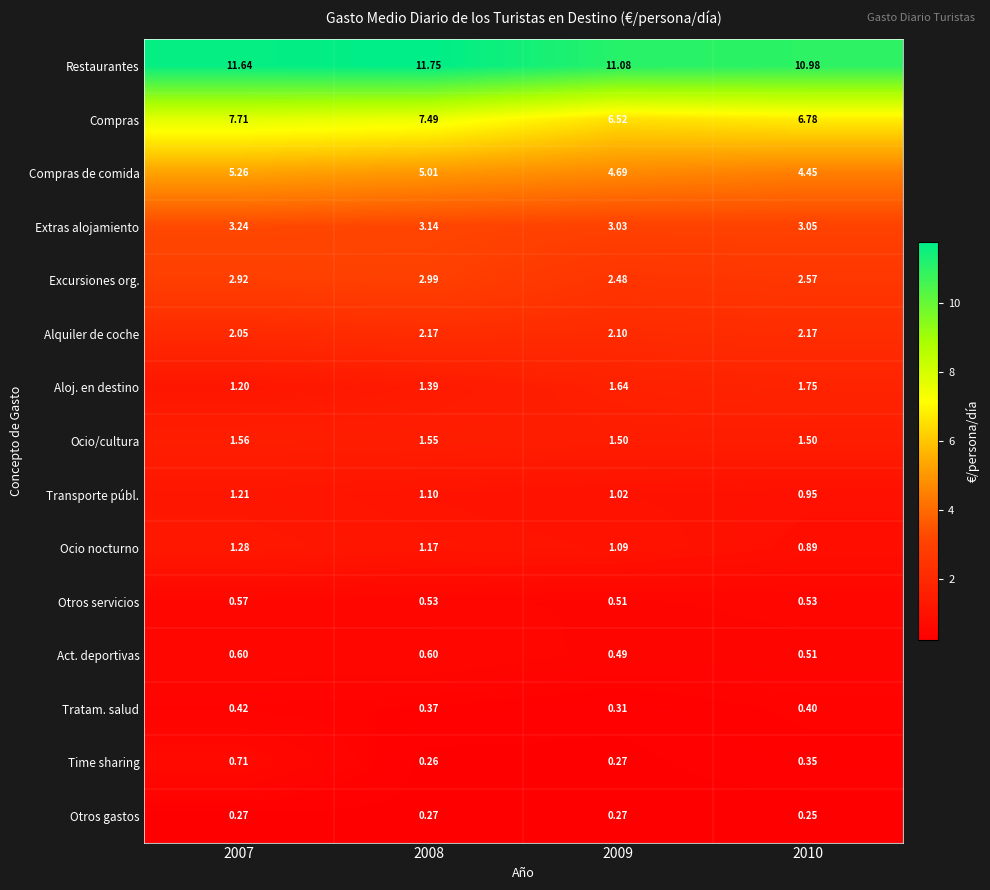

List the series in order of their peak value, highest first.

Restaurantes, Compras, Compras de comida, Extras alojamiento, Excursiones org., Alquiler de coche, Aloj. en destino, Ocio/cultura, Ocio nocturno, Transporte públ., Time sharing, Act. deportivas, Otros servicios, Tratam. salud, Otros gastos